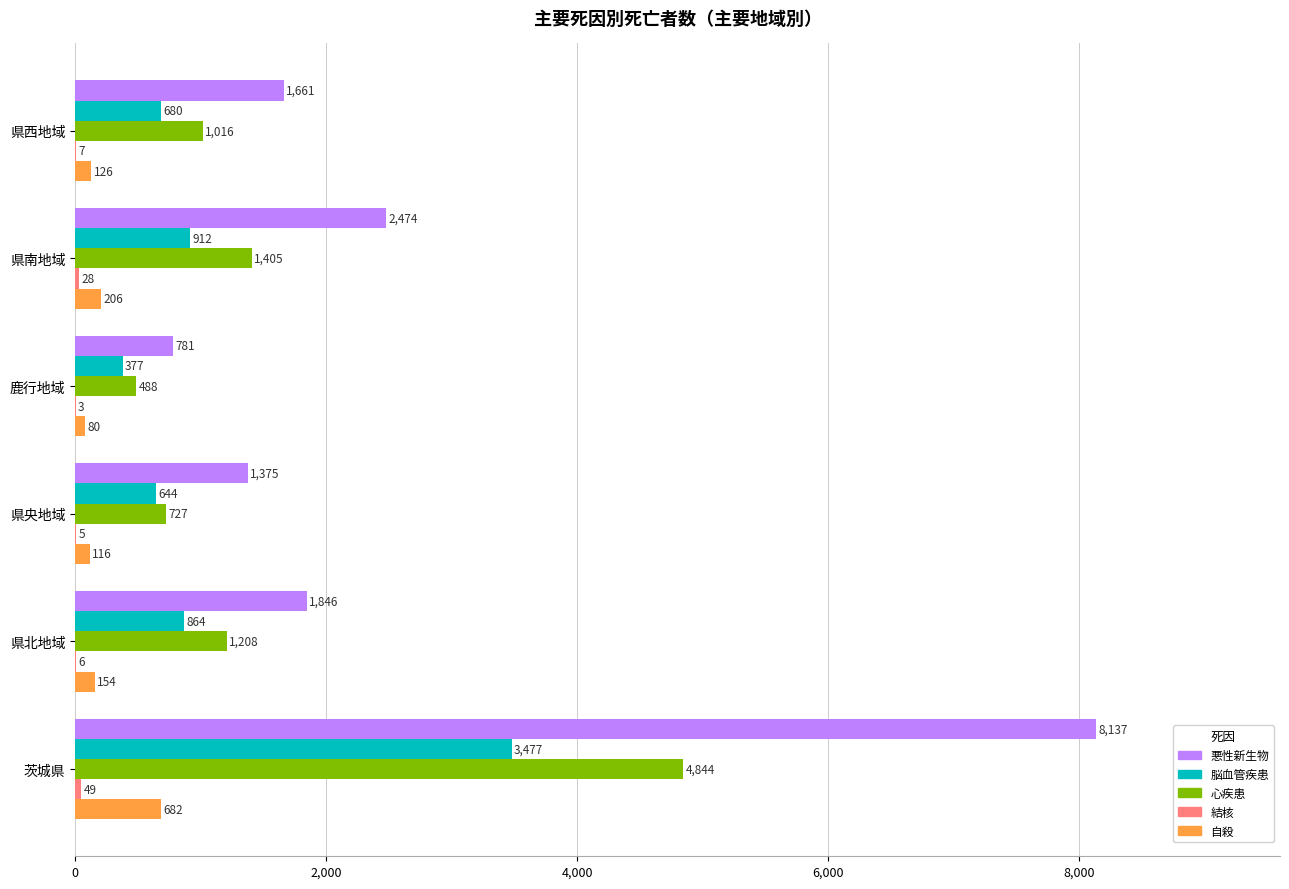

Between 県央地域 and 県西地域, which series saw the biggest shift?

心疾患